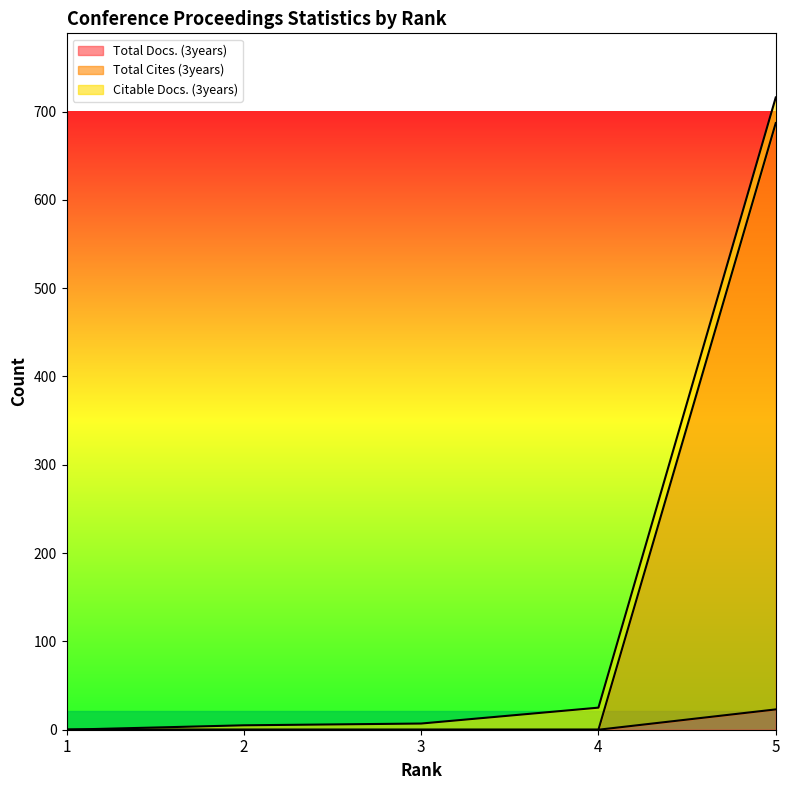

Which series has the widest spread of values?

Total Cites (3years)